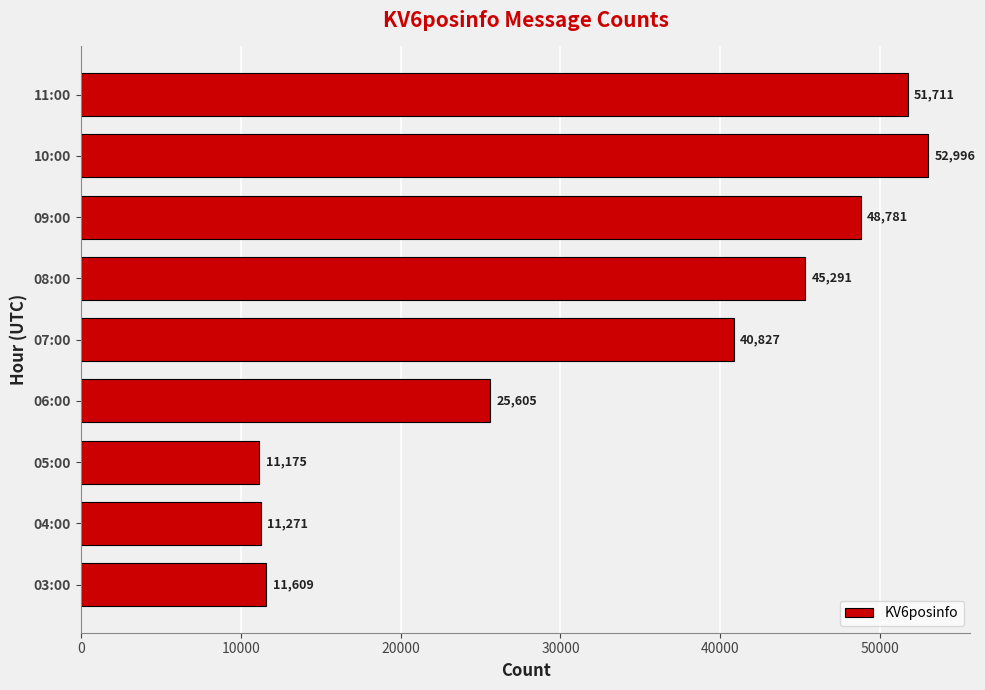

How many distinct data groups are displayed?

1